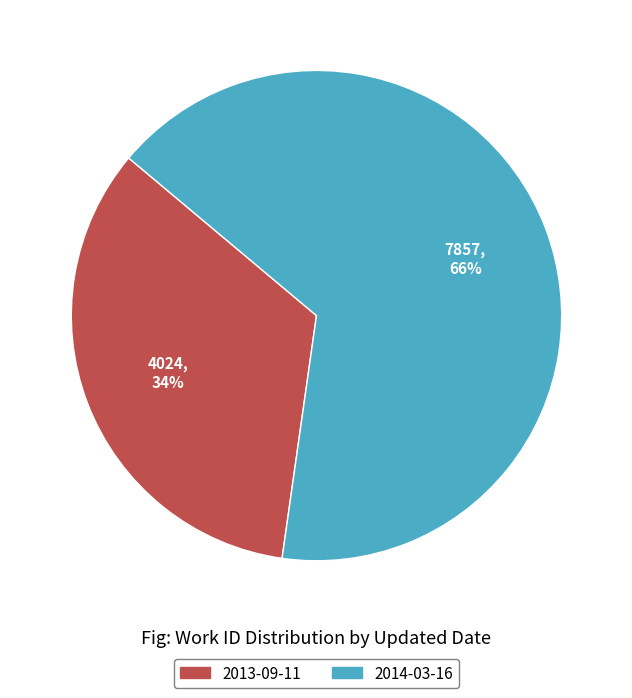

Which has a higher value, 2014-03-16 or 2013-09-11?

2014-03-16